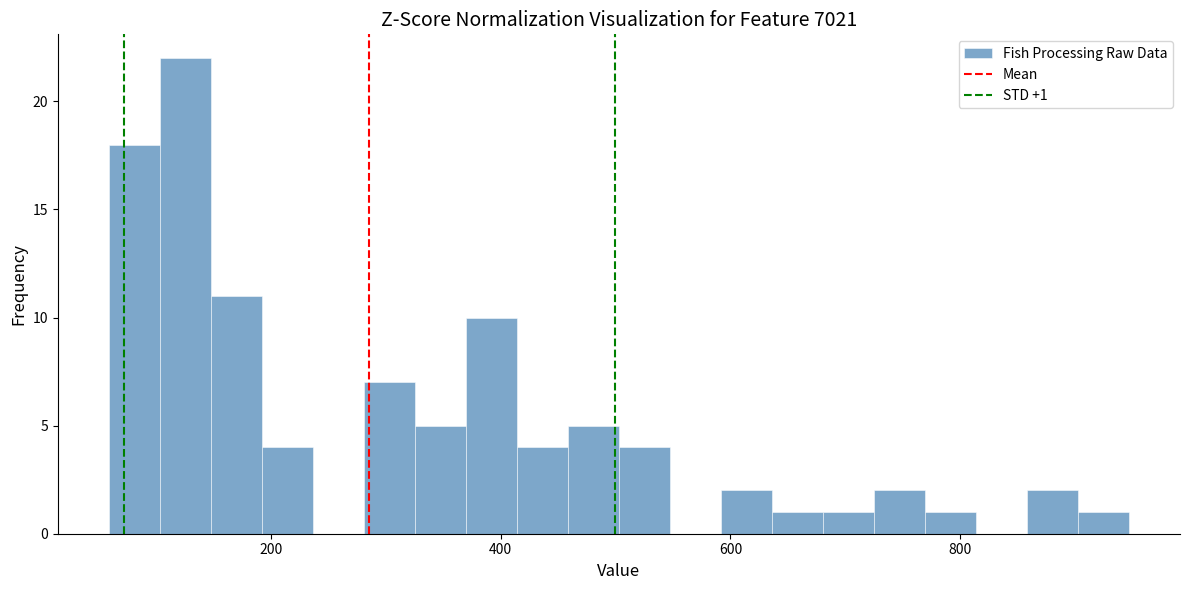

Read against the x-axis, roughly where is the centre of the tallest bar?

120